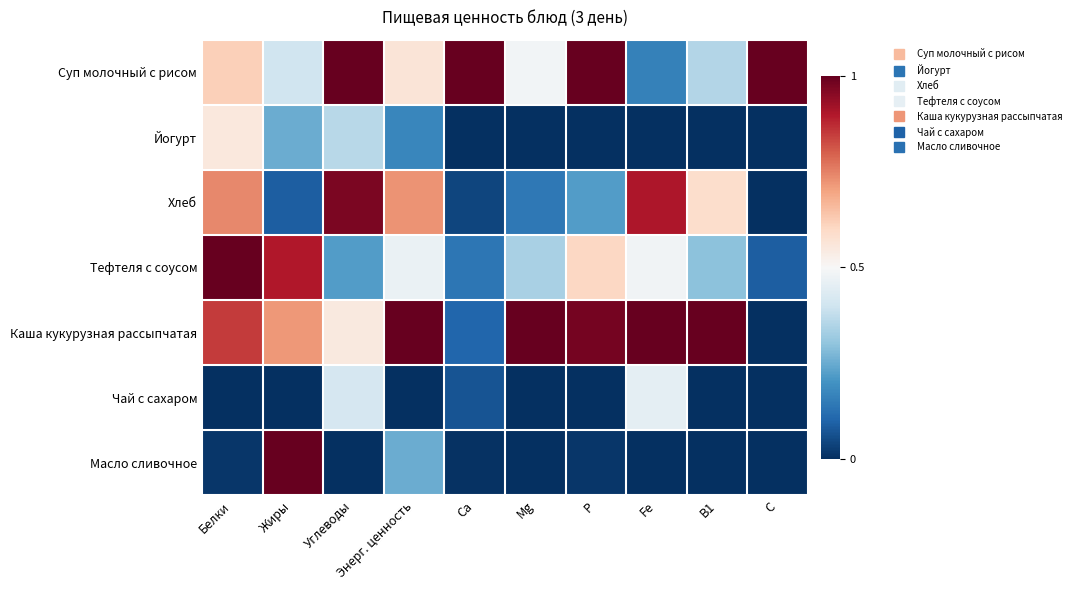

Which series has the largest range (max minus min)?

Каша кукурузная рассыпчатая